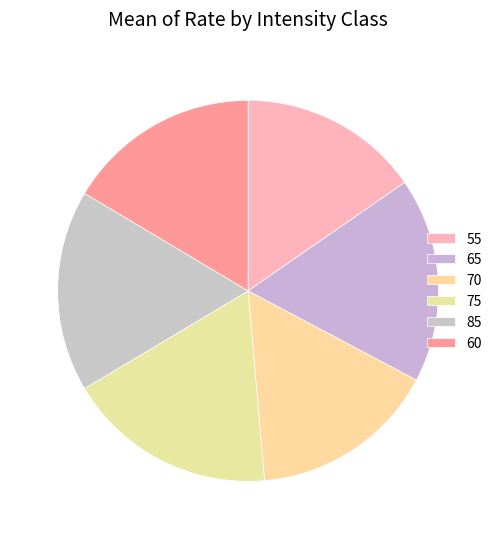

Is it true that 60 is 31% of the pie?

False